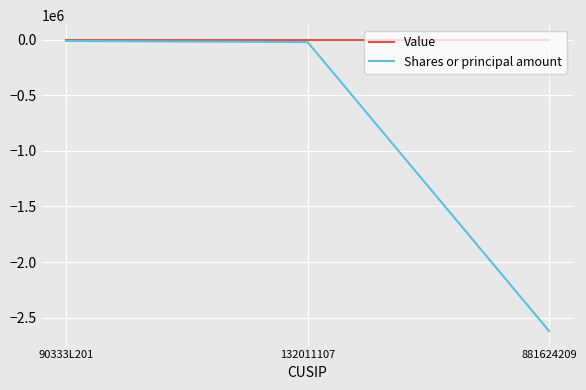

Which series has the largest total across all categories?

Value